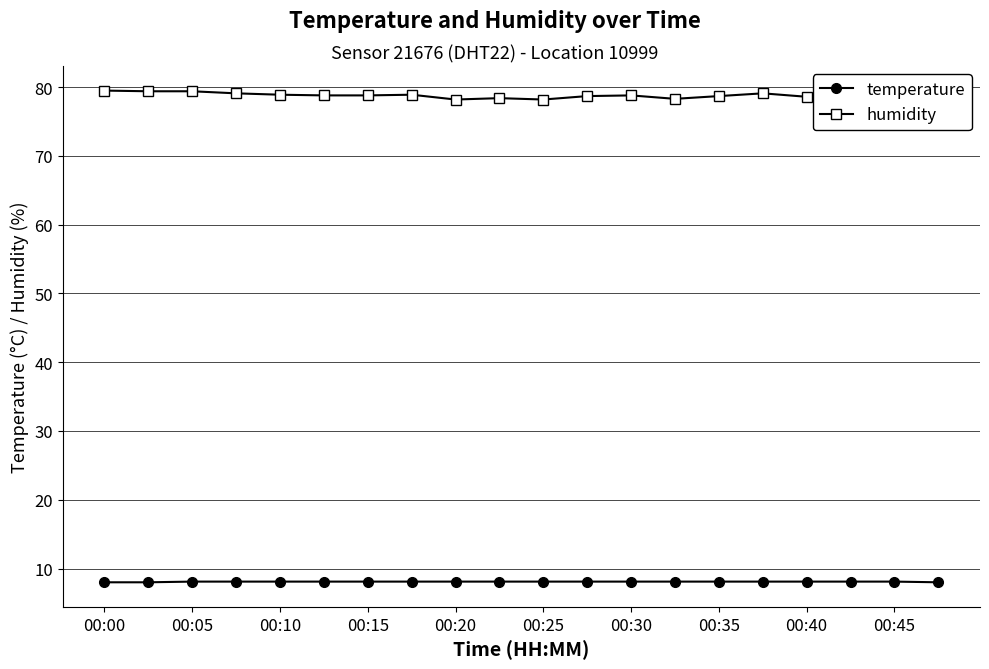

True or false: humidity has more than 0 points higher than both neighbors.

True